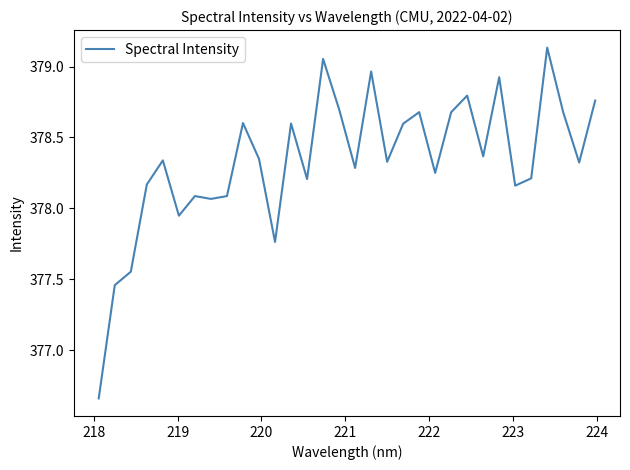

What is the difference between the maximum and minimum values?

2.5